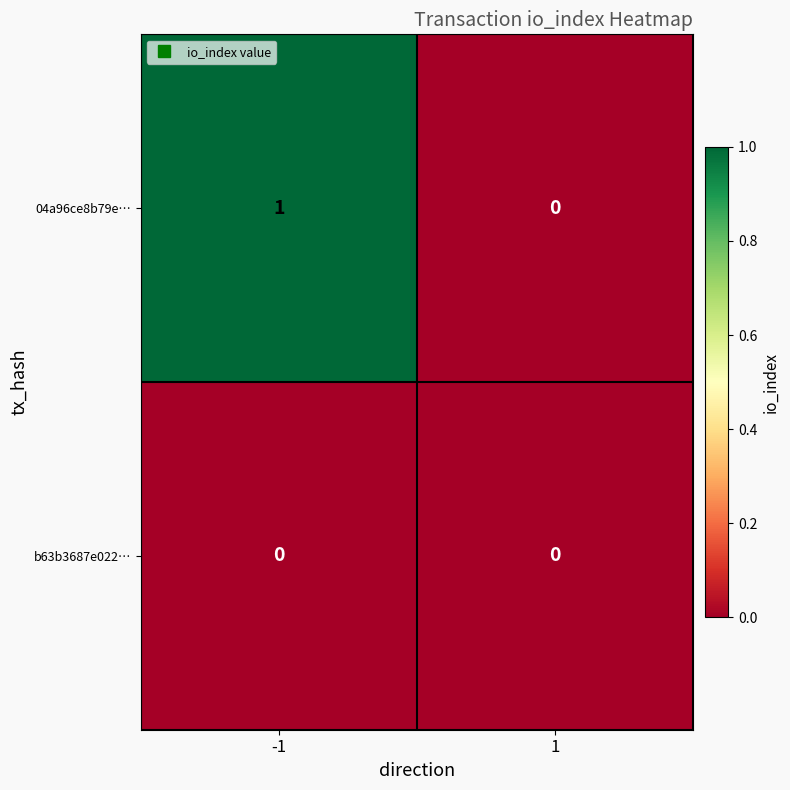

The 04a96ce8b79e… series shows 1 at -1. True or false?

True